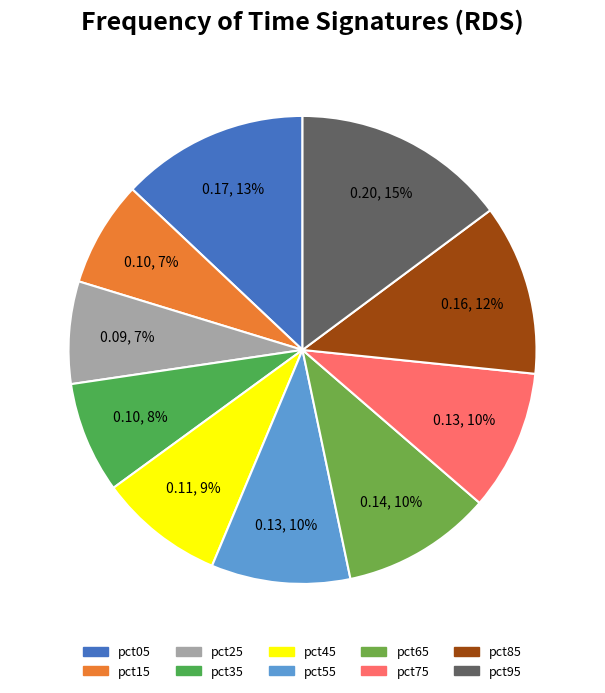

To the nearest percent, what percentage of the pie is pct75?

10%